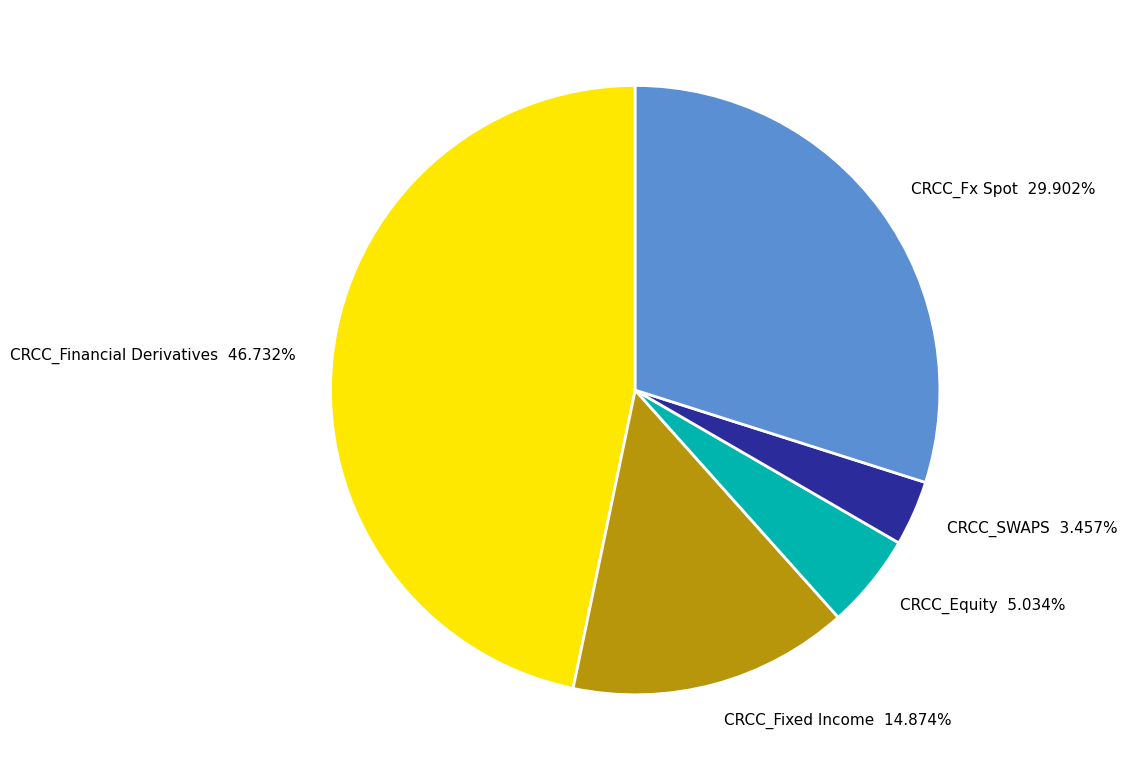

To the nearest percent, what is the difference between the CRCC_Financial Derivatives and CRCC_Fx Spot slice percentages?

17%